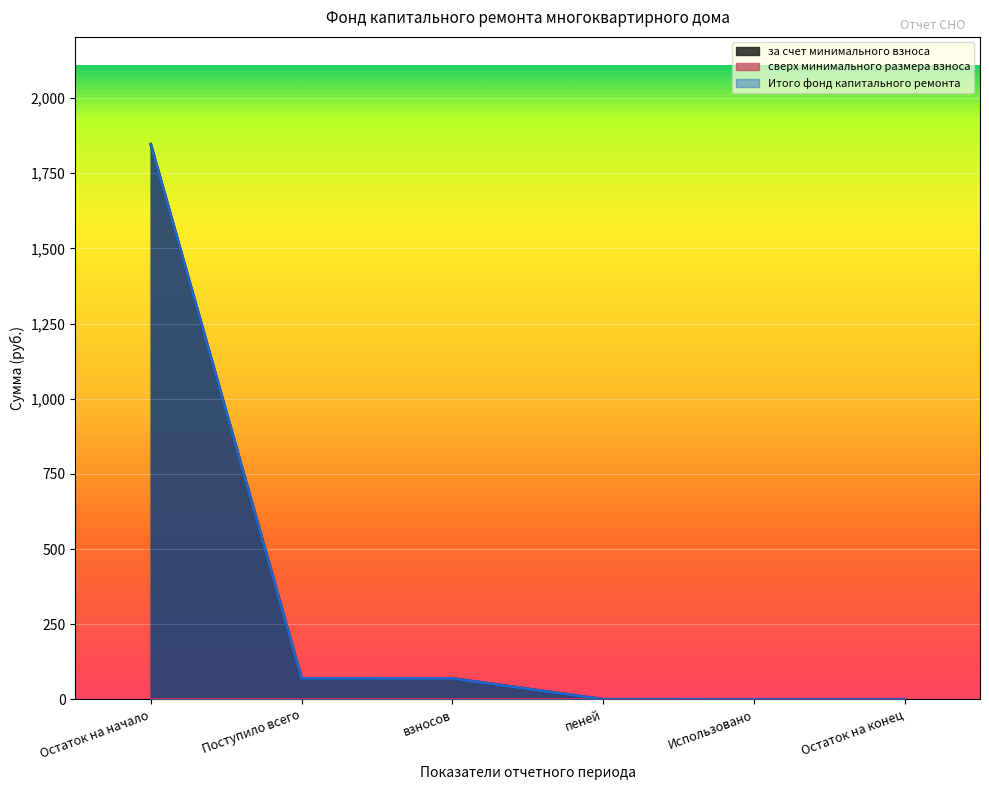

What value does the Итого фонд капитального ремонта series have at Остаток на начало?

1846.4